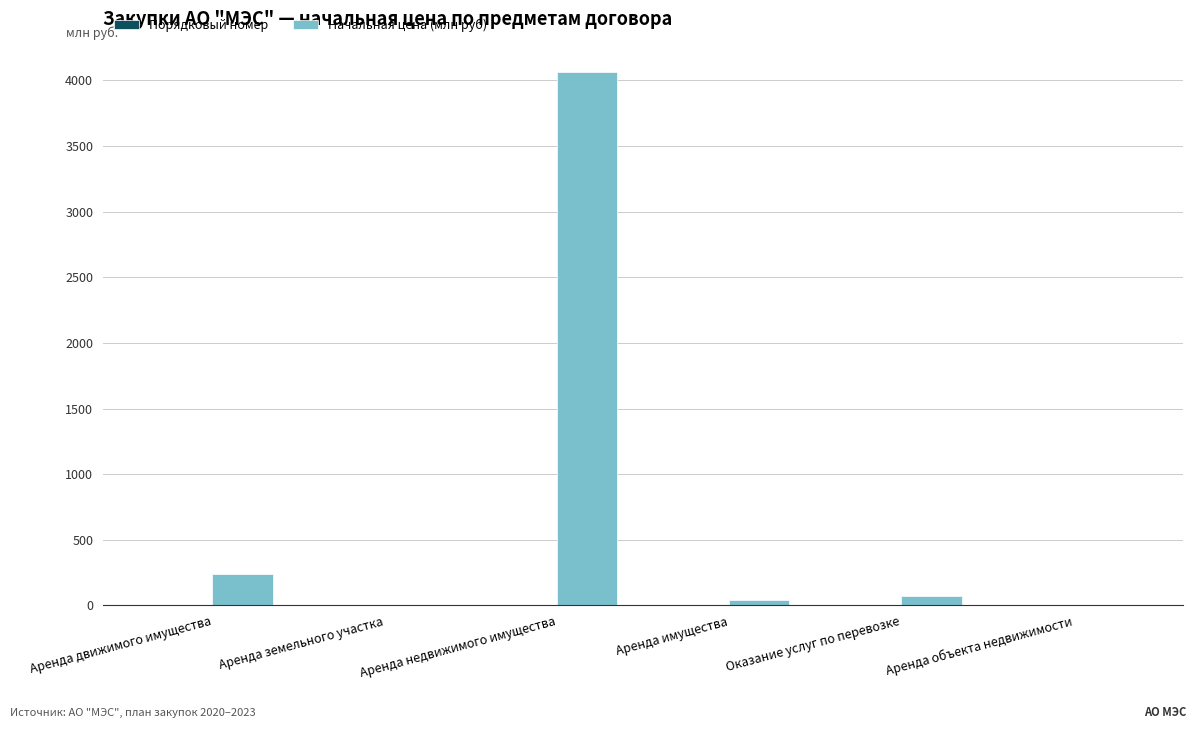

Is it true that Начальная цена (млн руб) equals 238.8 at Аренда движимого имущества?

True